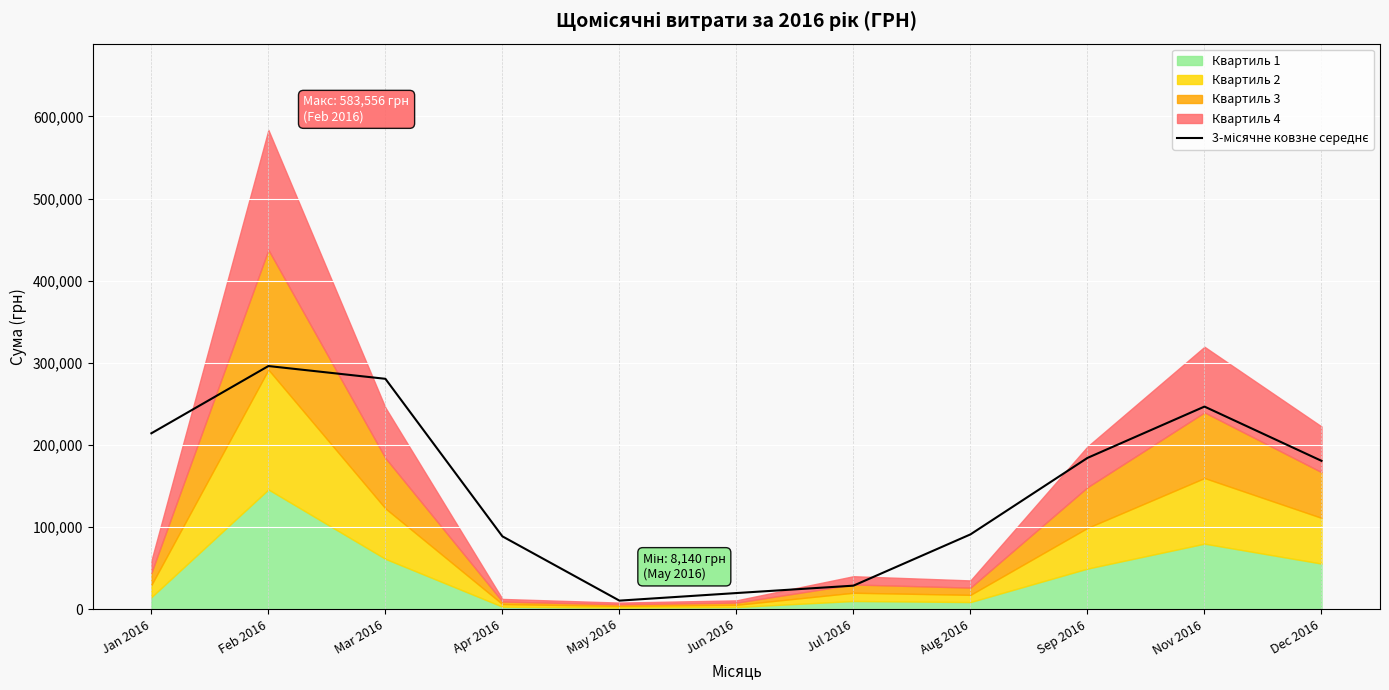

List the labels in order of value, smallest first.

May 2016, Jun 2016, Jul 2016, Apr 2016, Aug 2016, Dec 2016, Sep 2016, Jan 2016, Nov 2016, Mar 2016, Feb 2016